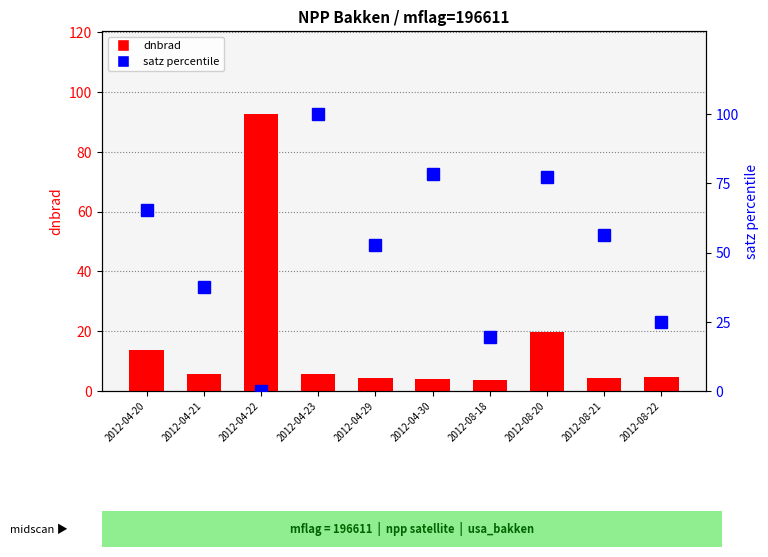

What is the label of the 8th bar from the right?

2012-04-22